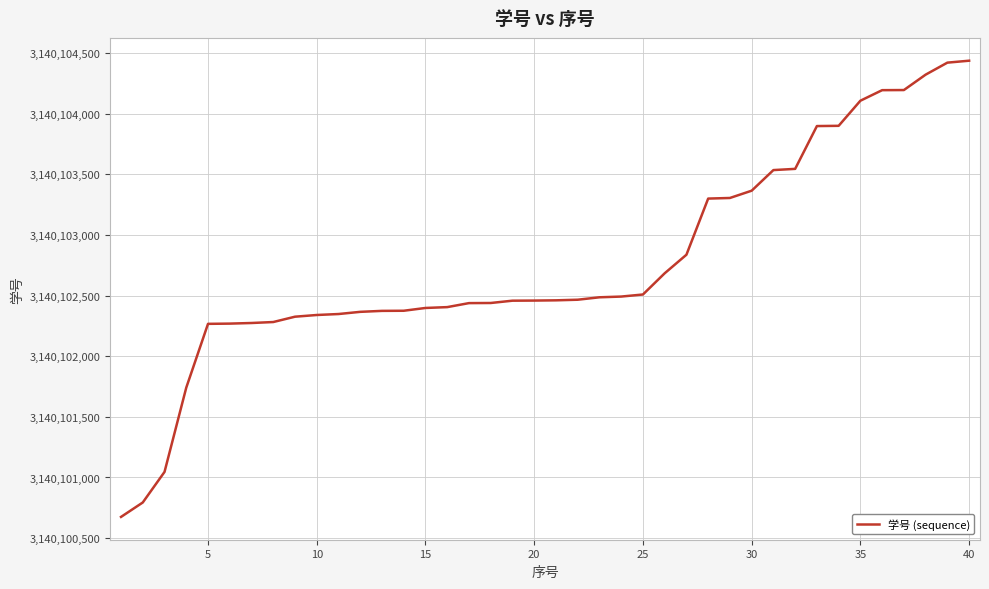

What is the difference between the maximum and minimum values?

3762